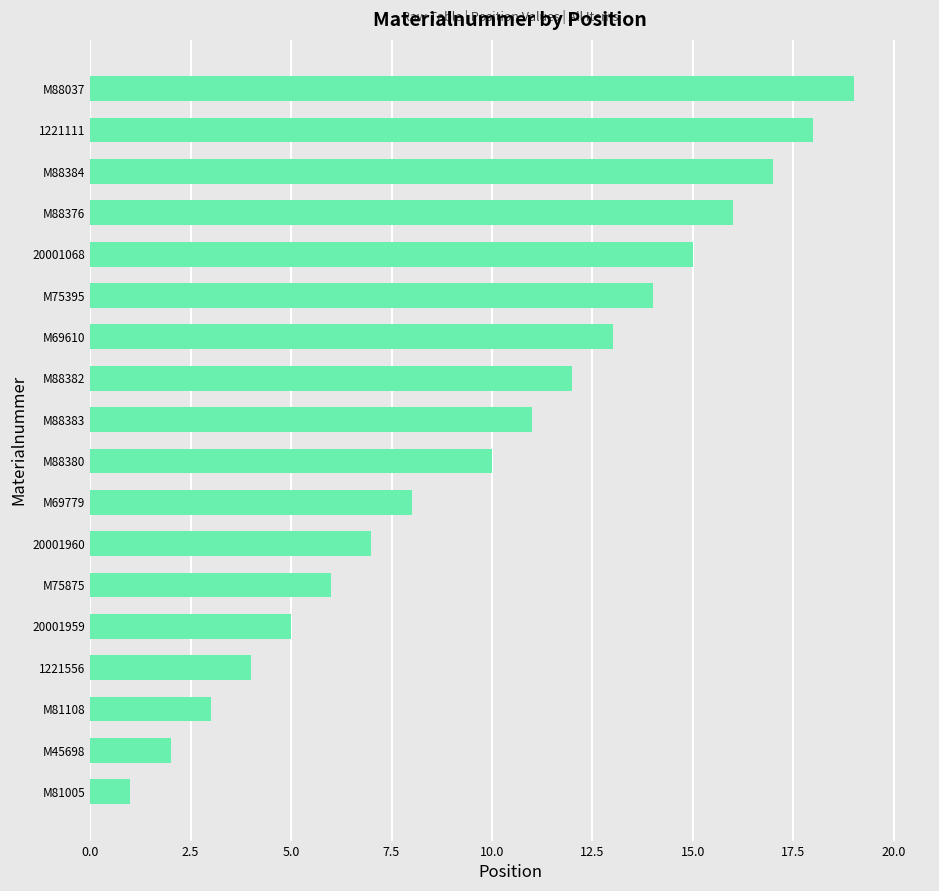

Which has a higher value, M88382 or 20001959?

M88382